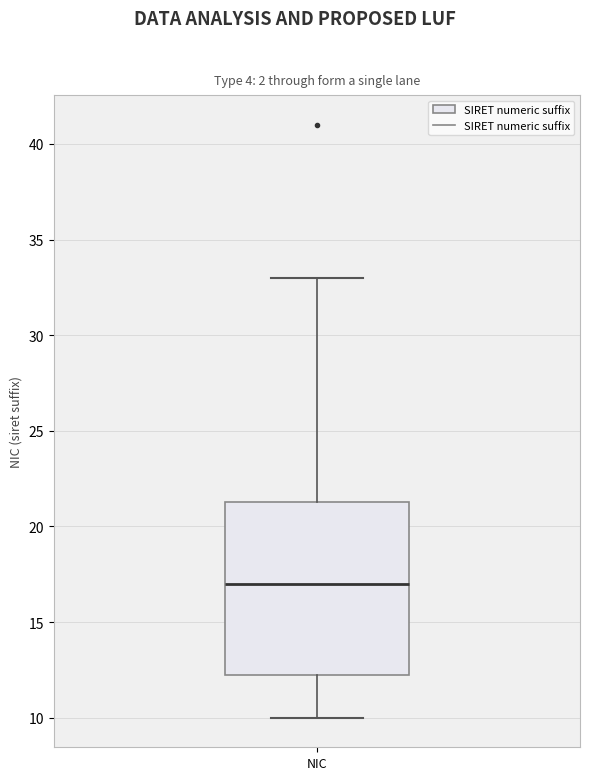

Where does the lower whisker of the box for NIC end on the y-axis? The values are not printed on the chart, so give them approximately, as read against the axis.

10.0